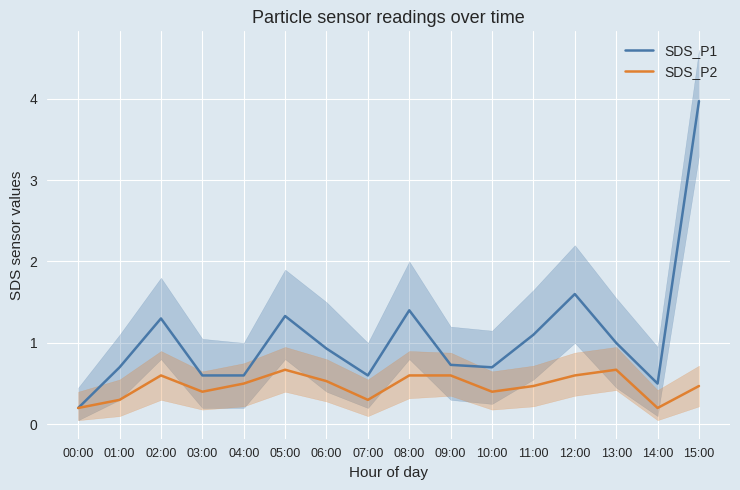

The SDS_P1 series shows 1.1 at 11:00. True or false?

True